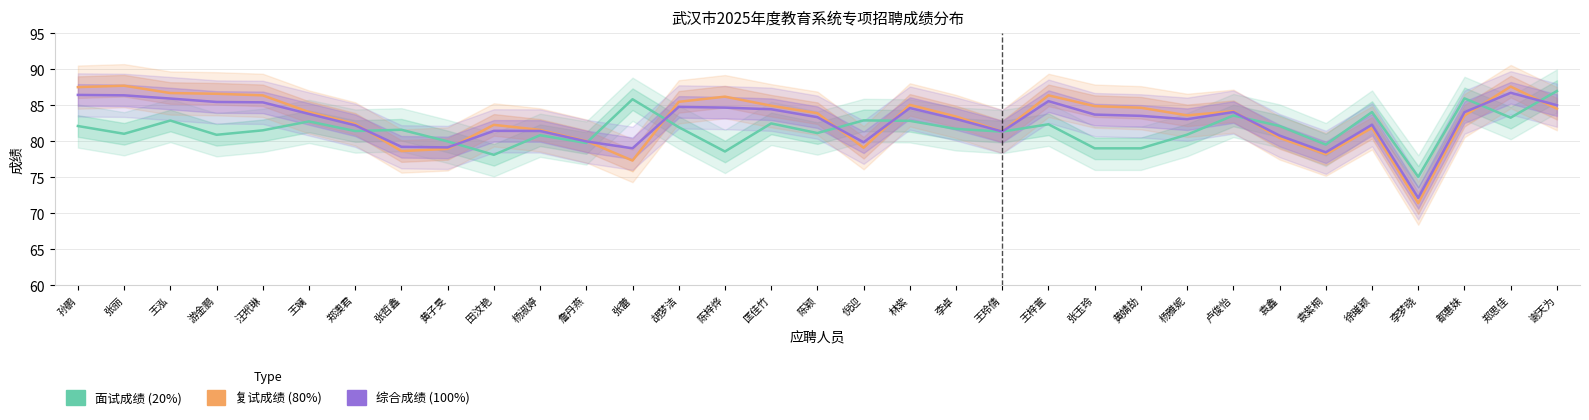

Reading left to right, transcribe all the data shown in this chart.

面试成绩 (20%): 82.1	81.0	82.9	80.9	81.5	82.8	81.4	81.6	80.0	78.1	80.8	79.8	85.8	82.0	78.6	82.5	81.1	82.9	82.8	81.7	81.3	82.4	79.0	79.0	80.9	83.6	82.1	79.5	84.1	75.1	86.0	83.3	87.0
复试成绩 (80%): 87.5	87.7	86.7	86.6	86.4	84.1	82.4	78.6	78.9	82.3	81.6	80.0	77.3	85.5	86.2	84.9	83.9	79.1	85.1	83.4	81.4	86.4	84.9	84.7	83.6	84.2	80.5	78.2	81.9	71.4	83.6	87.6	84.5
综合成绩 (100%): 86.4	86.4	85.9	85.5	85.4	83.8	82.2	79.2	79.1	81.4	81.4	80.0	79.0	84.8	84.7	84.4	83.3	79.9	84.6	83.1	81.4	85.6	83.7	83.5	83.1	84.1	80.8	78.5	82.3	72.1	84.0	86.7	85.0